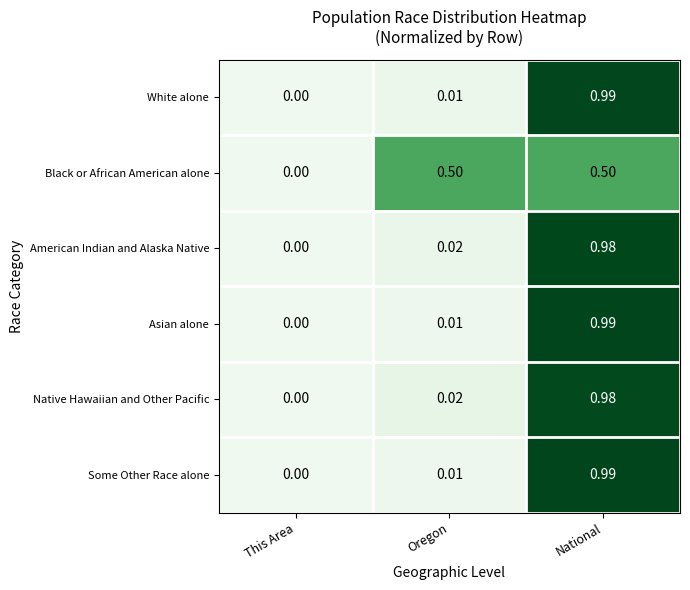

List the labels in order of American Indian and Alaska Native value, largest first.

National, Oregon, This Area